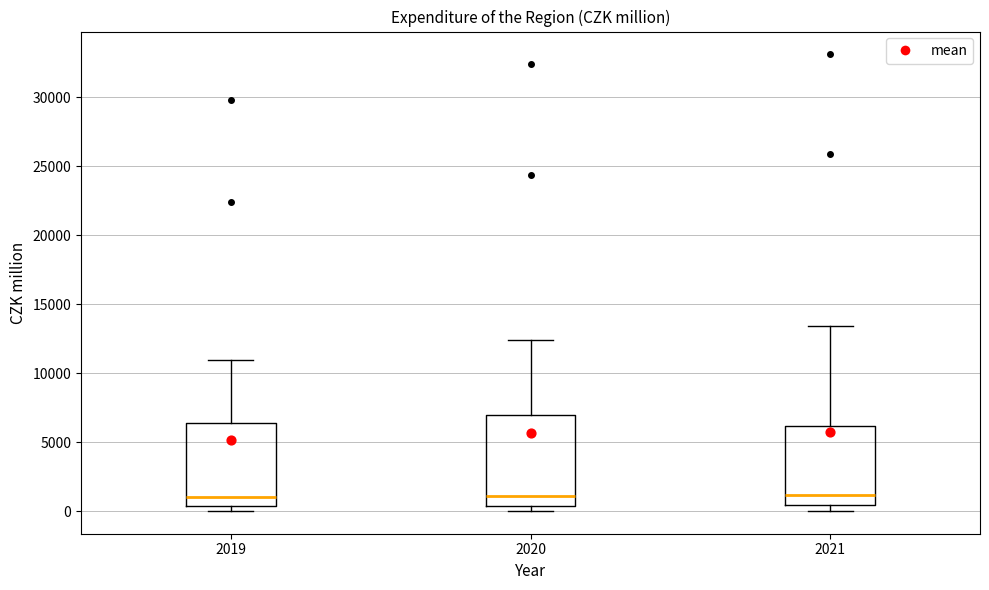

Reading left to right, read every box against the y-axis: the position of its median line, the range the box covers, and the ends of its whiskers. The values are not printed on the chart, so give them approximately, as read against the axis.

2019: median 1000, box 500 to 6500, whiskers 0 to 11000
2020: median 1000, box 500 to 7000, whiskers 0 to 12500
2021: median 1000, box 500 to 6000, whiskers 0 to 13500